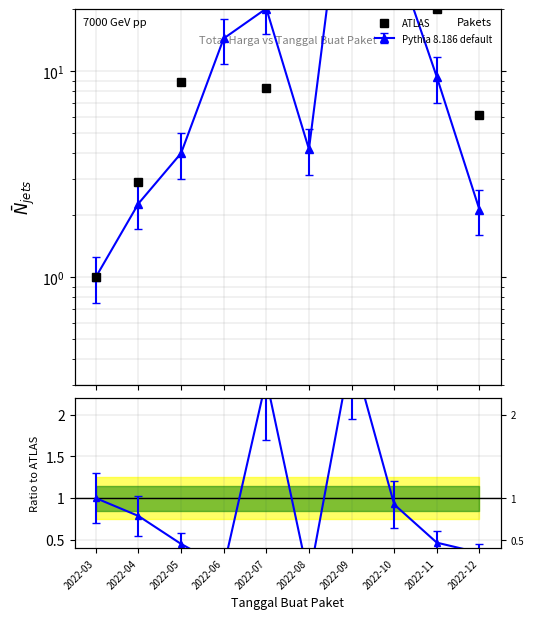

How many lines are shown in the chart?

2